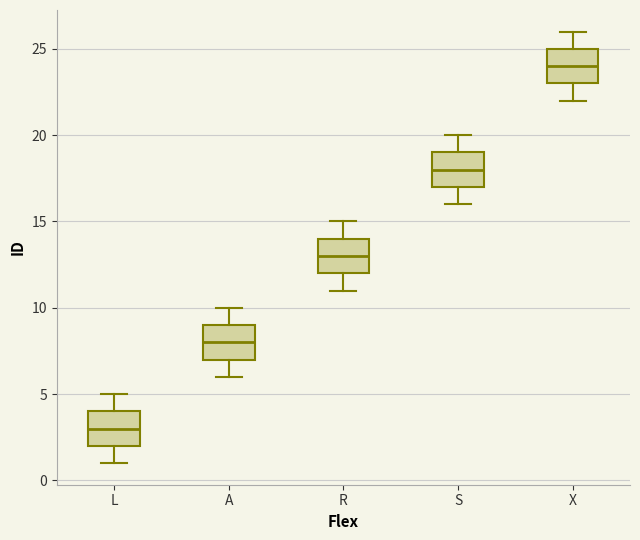

Reading left to right, read every box against the y-axis: the position of its median line, the range the box covers, and the ends of its whiskers. The values are not printed on the chart, so give them approximately, as read against the axis.

L: median 3, box 2 to 4, whiskers 1 to 5
A: median 8, box 7 to 9, whiskers 6 to 10
R: median 13, box 12 to 14, whiskers 11 to 15
S: median 18, box 17 to 19, whiskers 16 to 20
X: median 24, box 23 to 25, whiskers 22 to 26